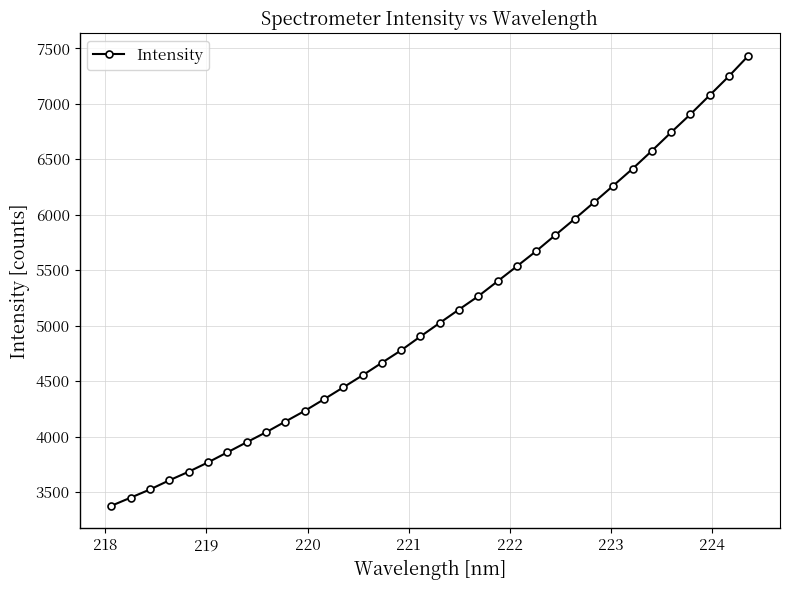

What is the value of the 15th point from the left?

4665.0